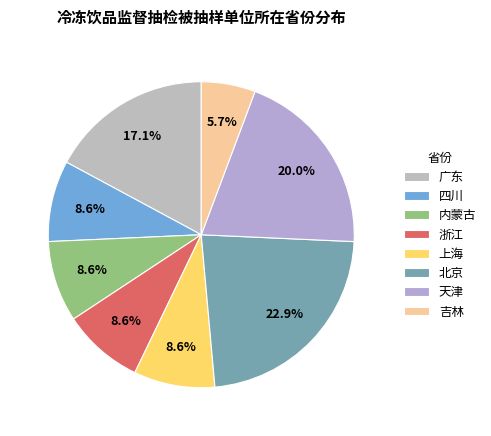

The 上海 slice represents 9% of the pie. True or false?

True